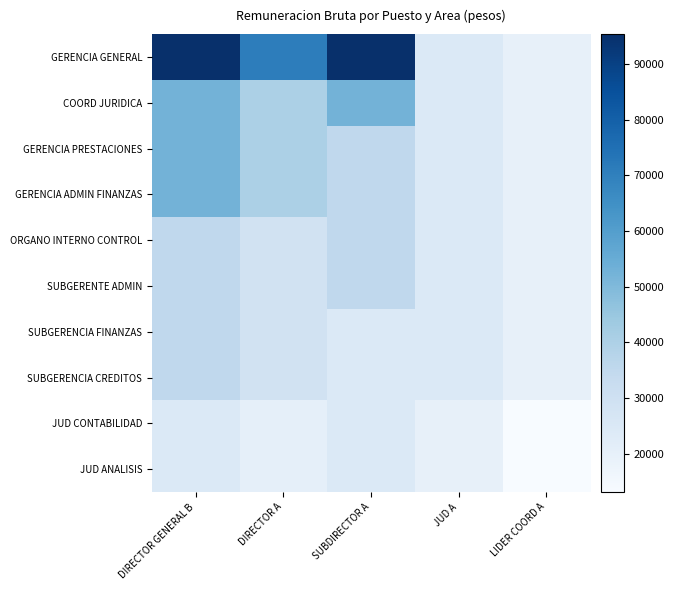

At how many categories does at least one series exceed 33301?

3